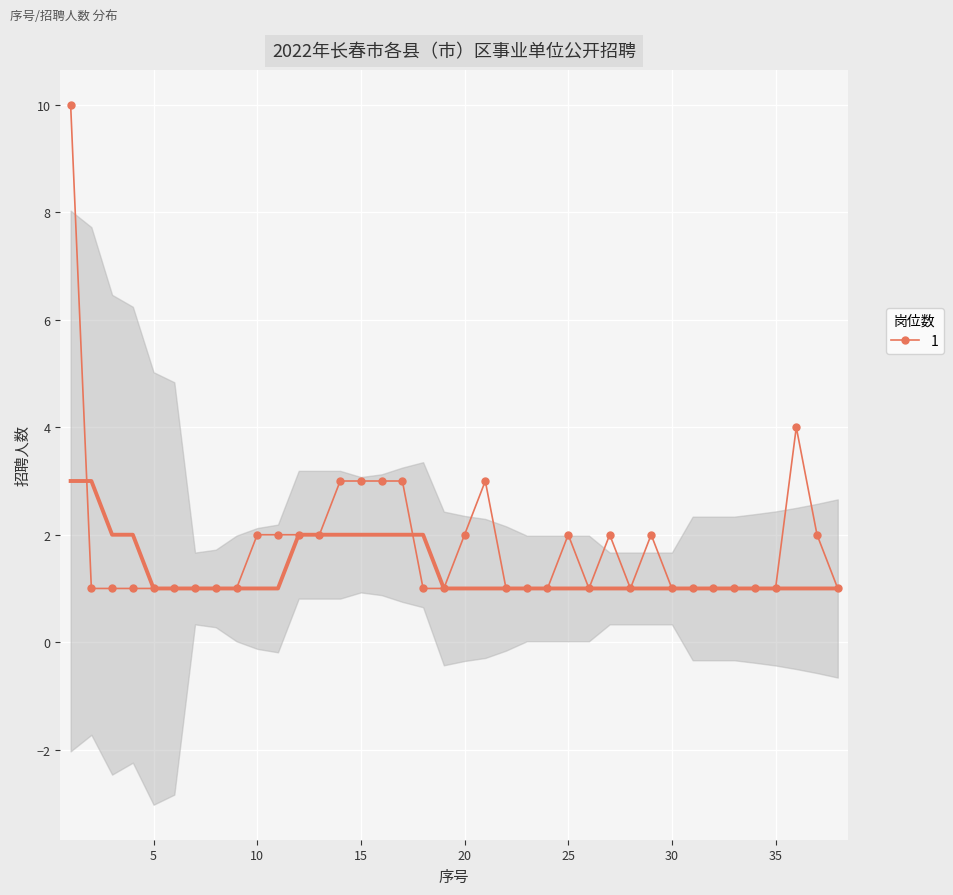

At which label is the value closest to 5?

36